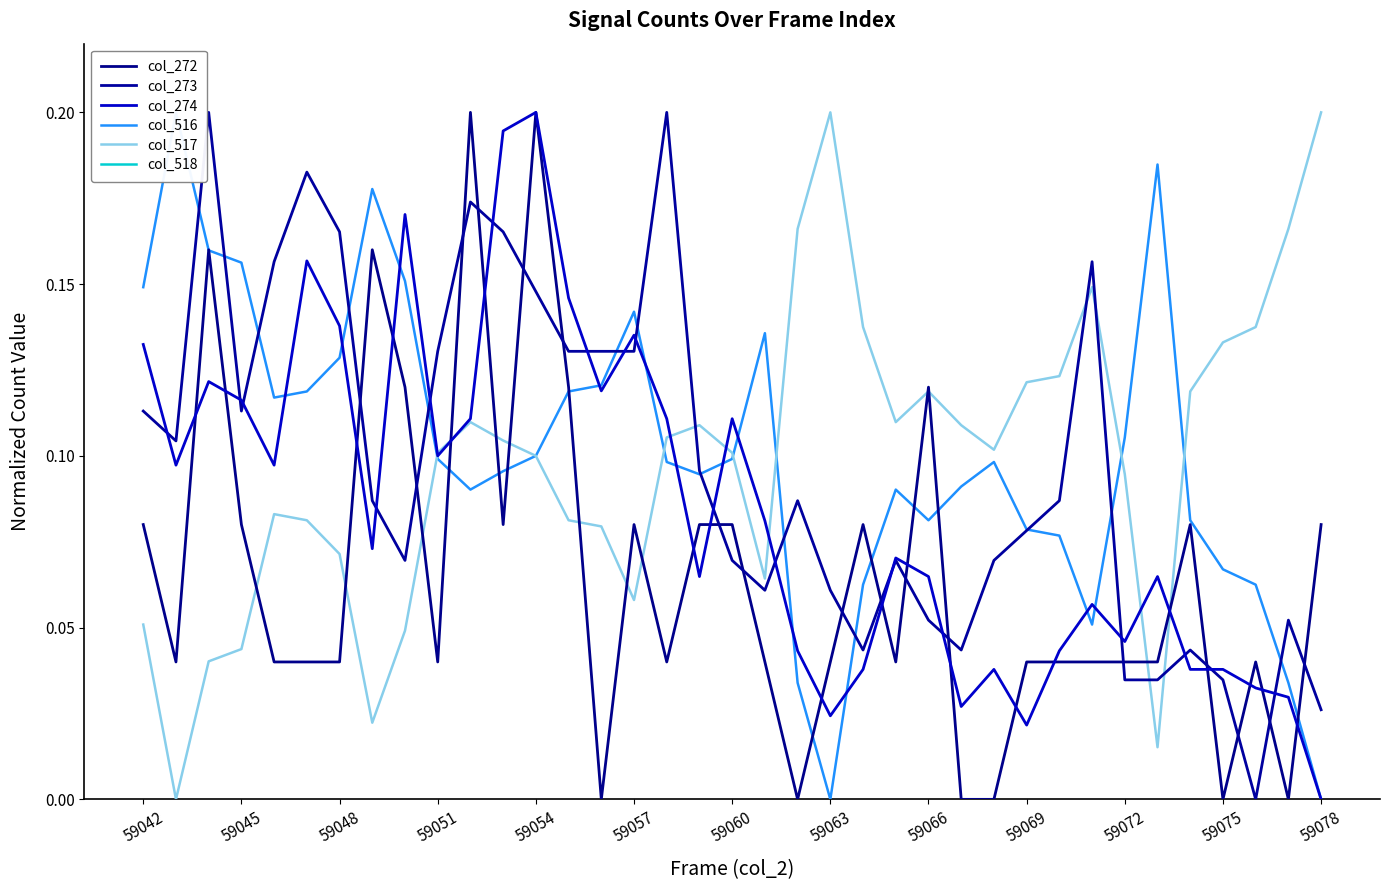

Which series ends up on top after the final intersection of col_274 and col_516?

col_516